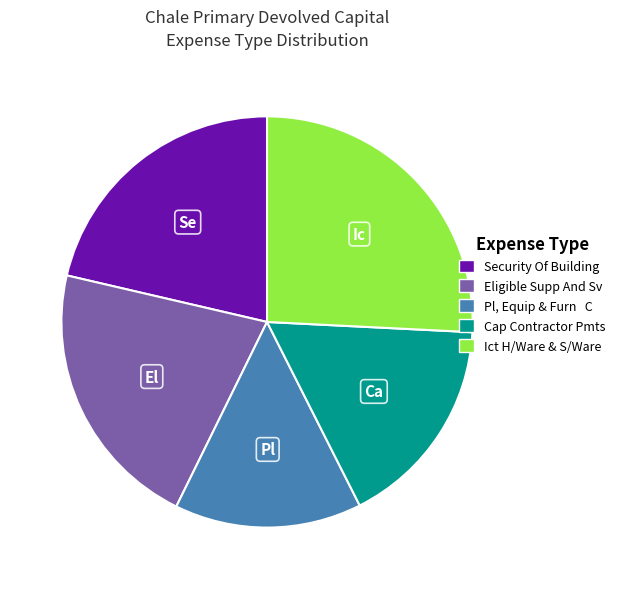

Is the sum of Pl, Equip & Furn C and Ict H/Ware & S/Ware greater than half?

No